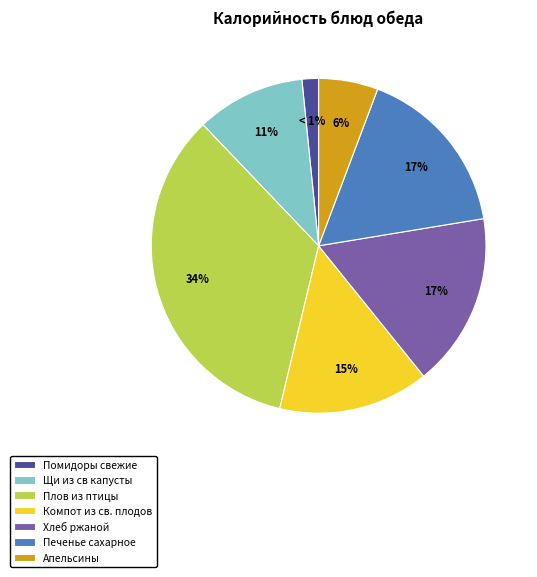

To the nearest percent, what is the difference between the largest and smallest slice percentages?

33%